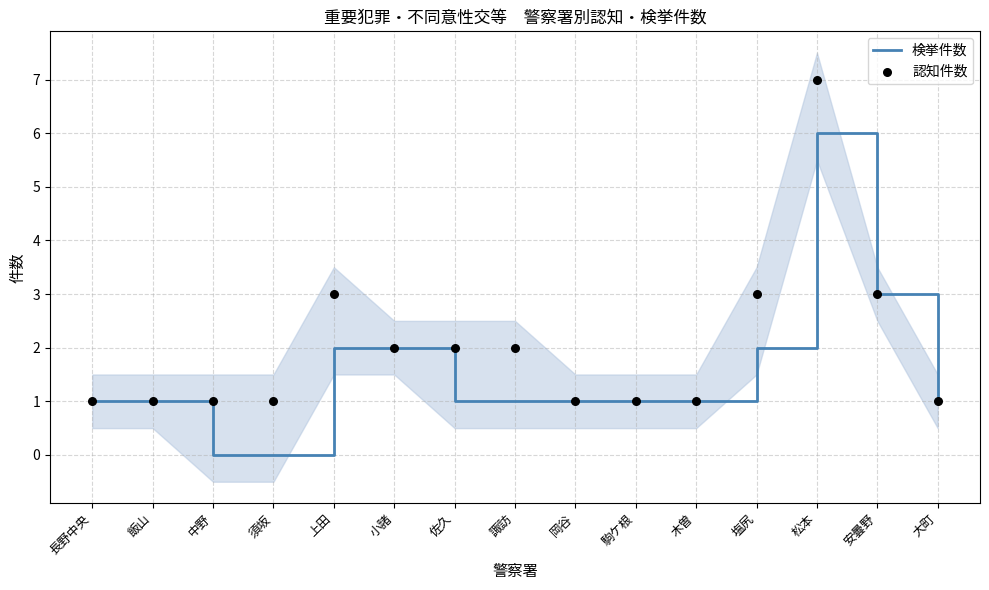

Which series contains the highest Y value?

認知件数